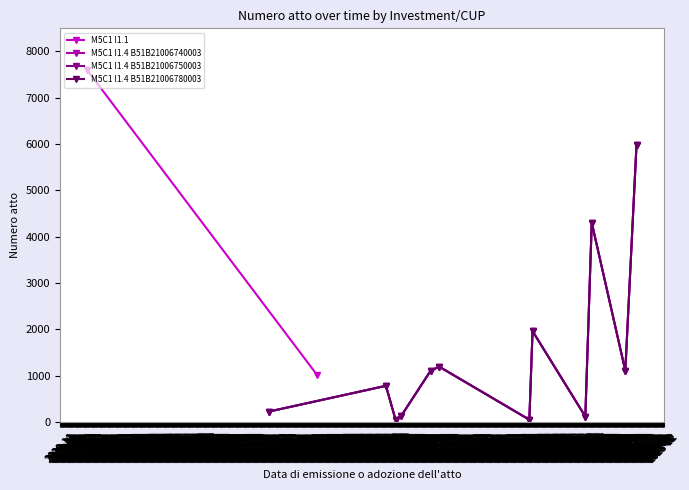

How many values in the M5C1 I1.4 B51B21006780003 series exceed 1109?

5